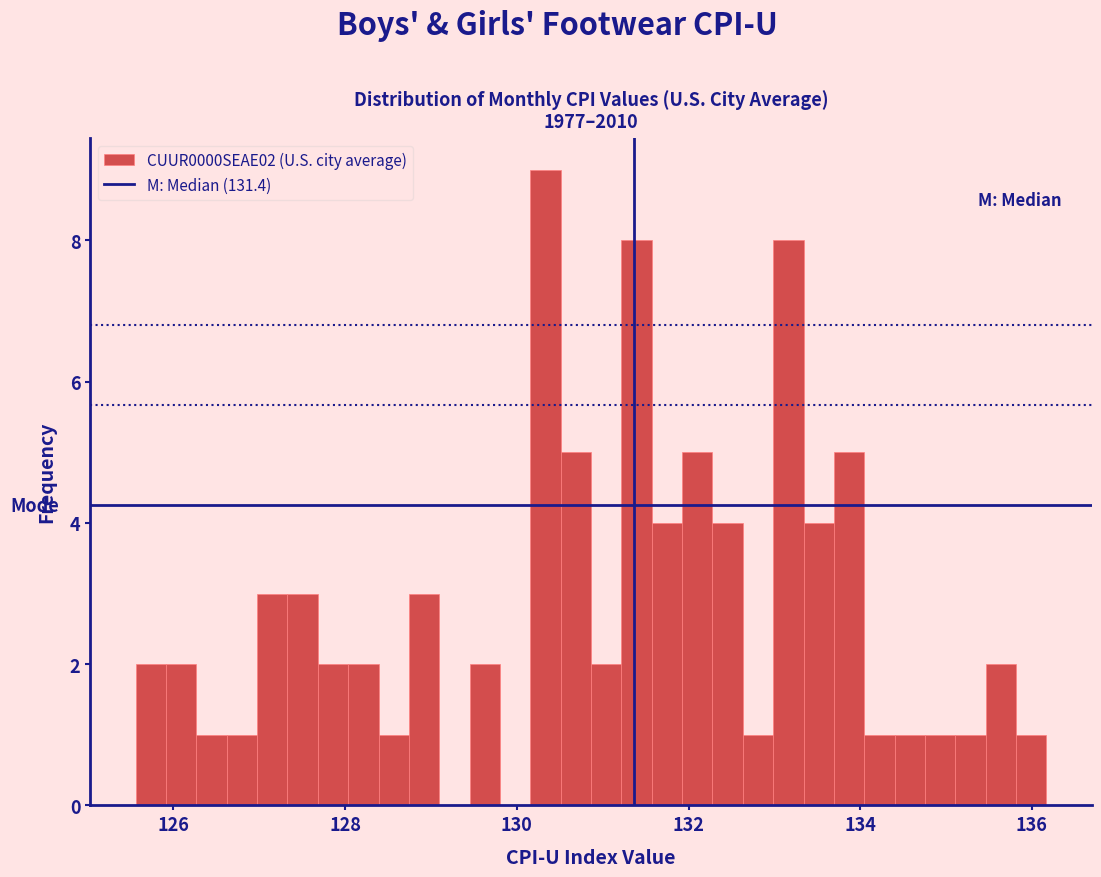

Around what value on the x-axis is the tallest bar? Give the approximate position of its centre, as read against the axis.

130.4